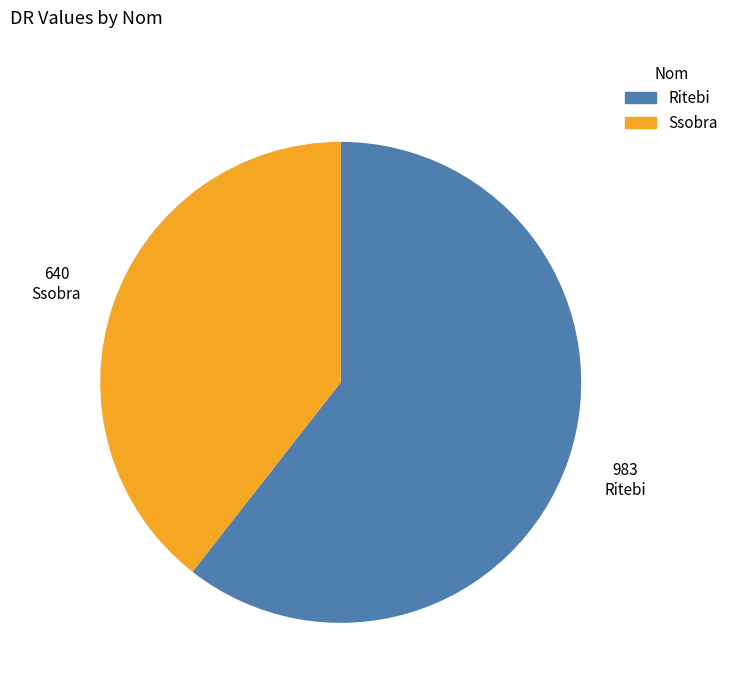

What is the smallest slice in the pie chart?

Ssobra